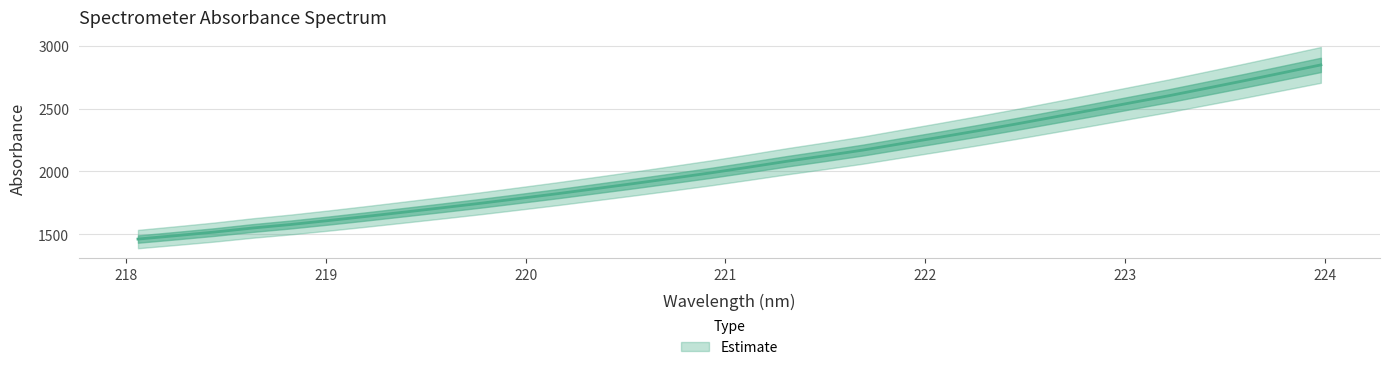

The chart shows a value of 1711.3 at 219.589. True or false?

True